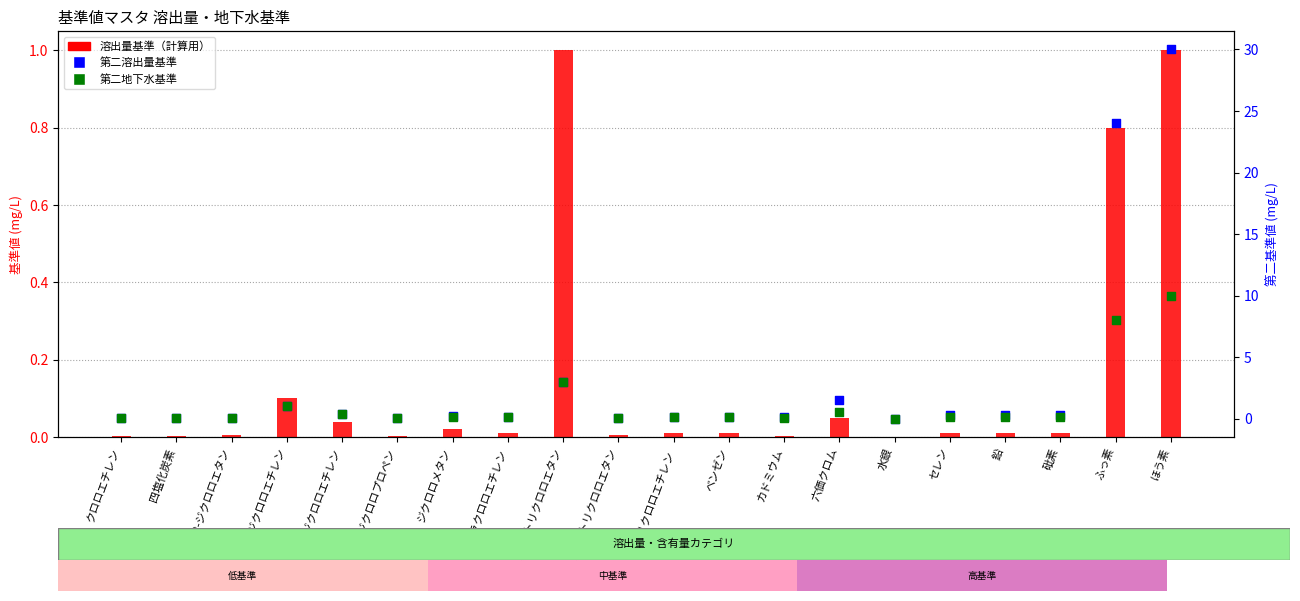

Which series reaches the maximum Y coordinate?

第二溶出量基準